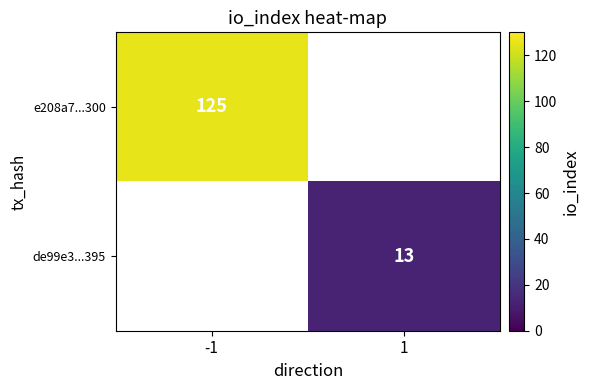

Is it true that de99e3...395 equals 18 at 1?

False